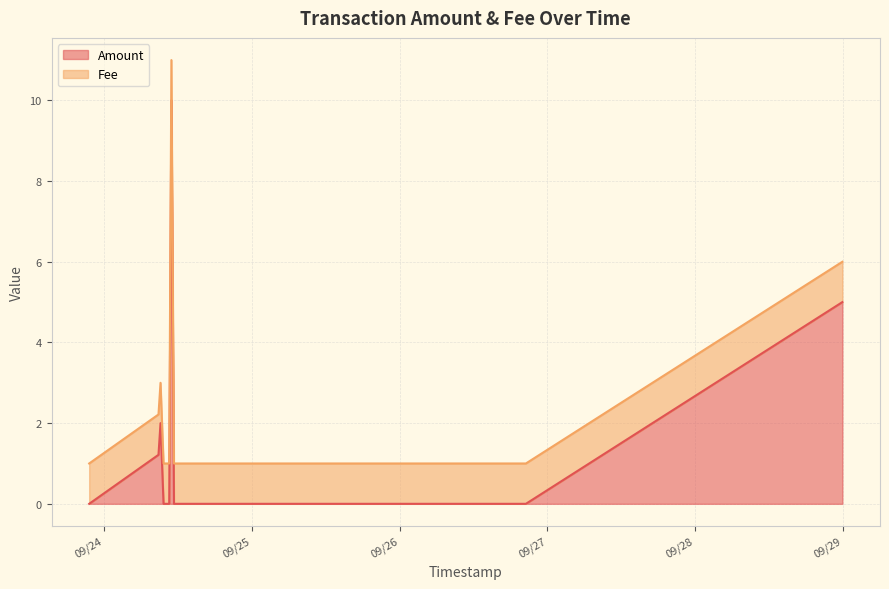

Reading left to right, extract all data points from this chart.

0.0	1.2	2.0	0.0	0.0	0.0	10.0	0.0	0.0	0.0	0.0	5.0